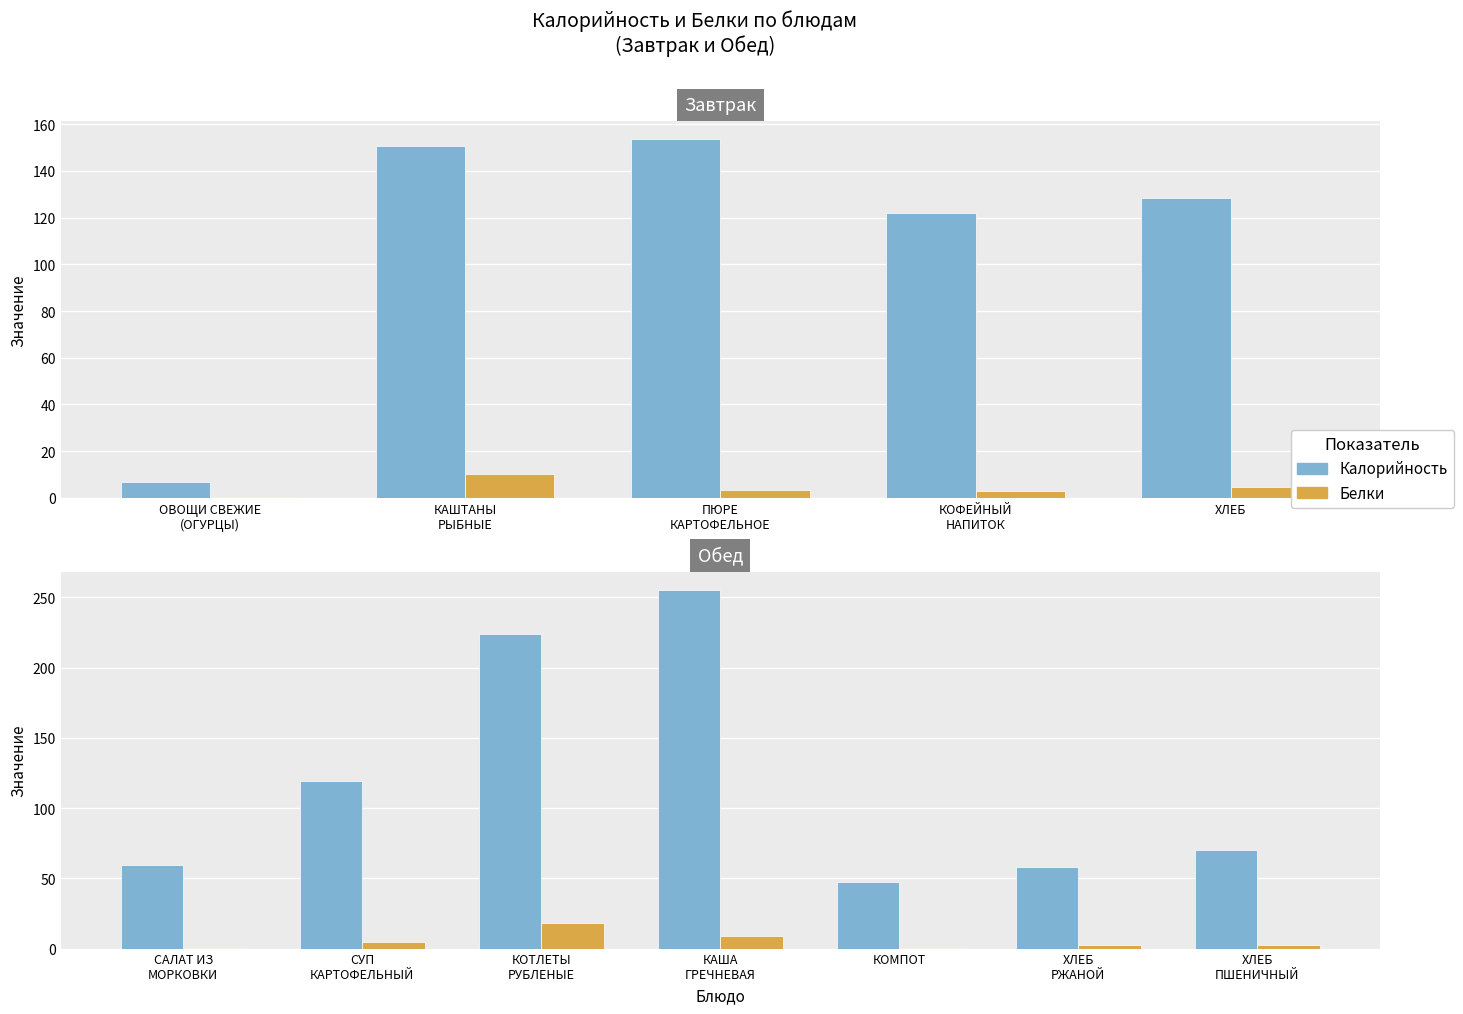

What are all the series names shown in the legend?

Калорийность, Белки